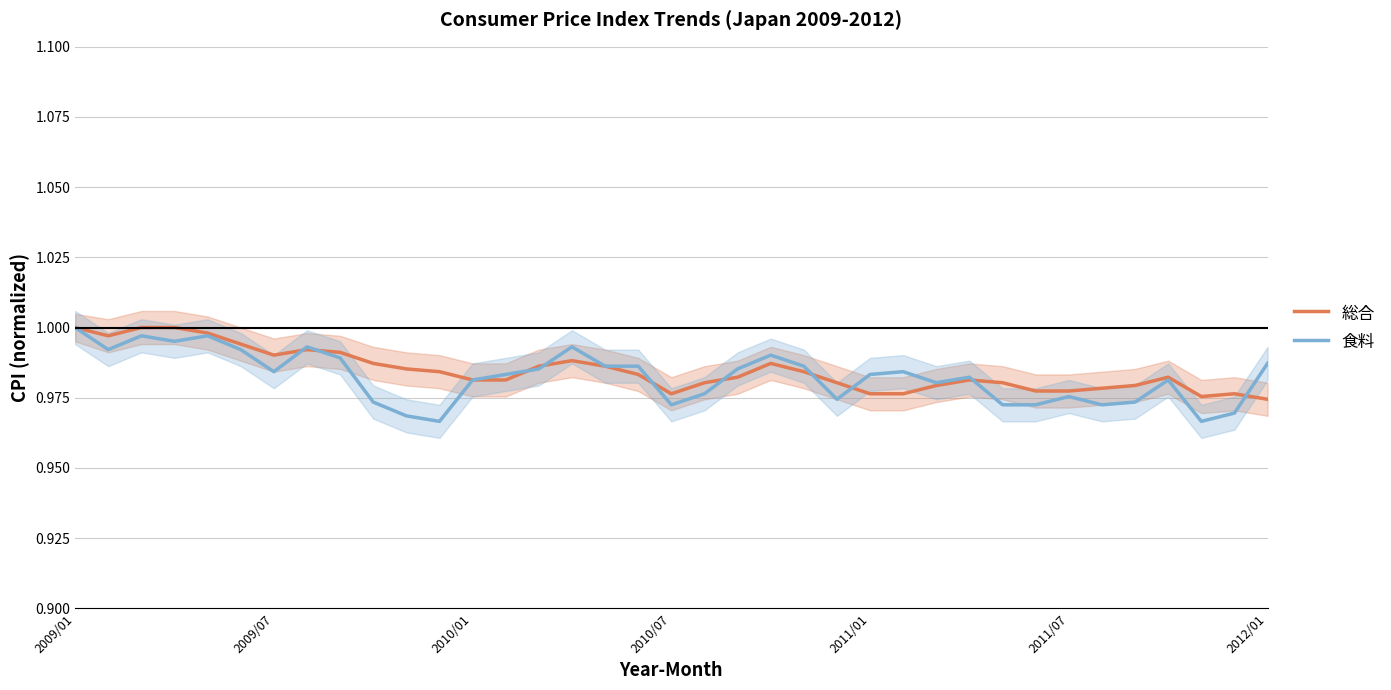

Reading left to right, extract all data points from this chart.

総合: 1.0	1.0	1.0	1.0	1.0	1.0	1.0	1.0	1.0	1.0	1.0	1.0	1.0	1.0	1.0	1.0	1.0	1.0	1.0	1.0	1.0	1.0	1.0	1.0	1.0	1.0	1.0	1.0	1.0	1.0	1.0	1.0	1.0	1.0	1.0	1.0	1.0
食料: 1.0	1.0	1.0	1.0	1.0	1.0	1.0	1.0	1.0	1.0	1.0	1.0	1.0	1.0	1.0	1.0	1.0	1.0	1.0	1.0	1.0	1.0	1.0	1.0	1.0	1.0	1.0	1.0	1.0	1.0	1.0	1.0	1.0	1.0	1.0	1.0	1.0